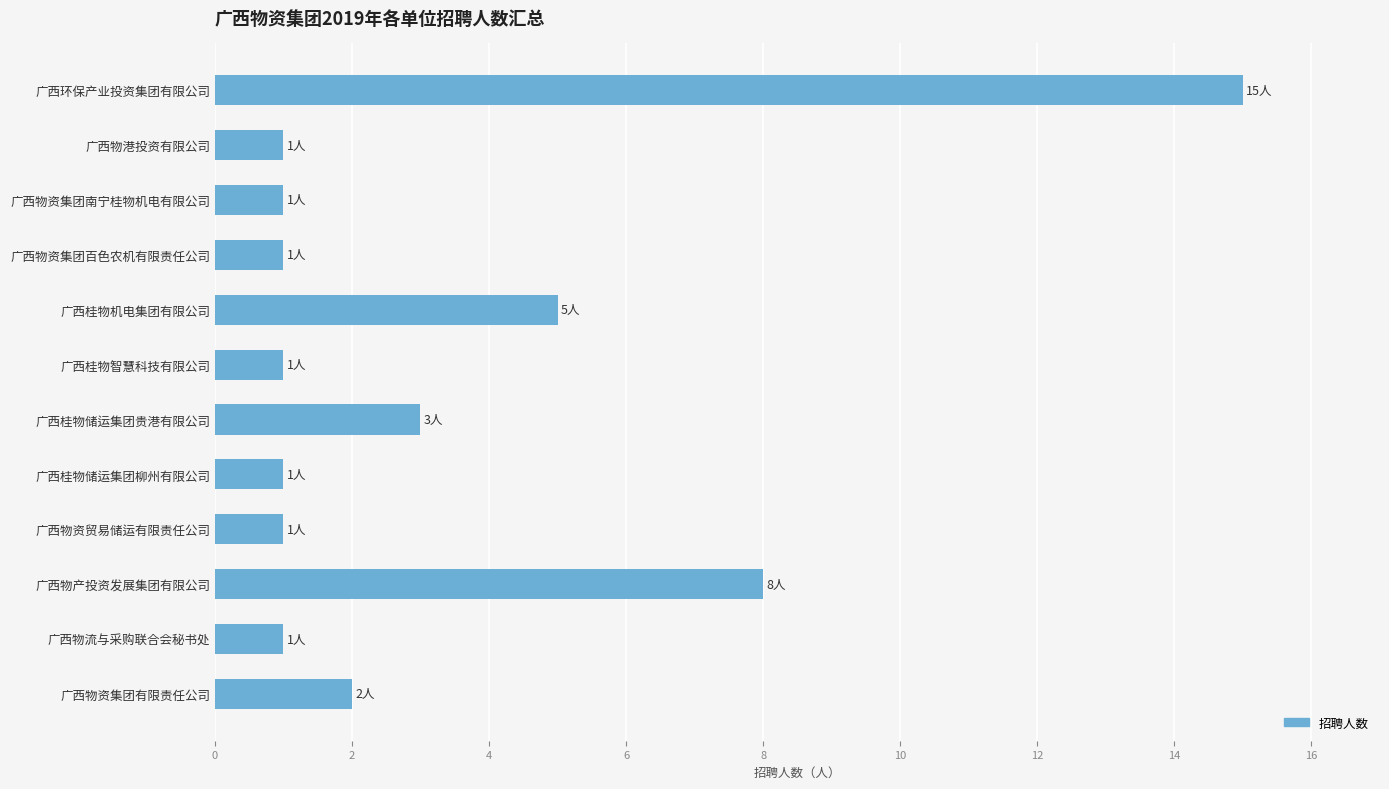

Which has a higher value, 广西物产投资发展集团有限公司 or 广西物资贸易储运有限责任公司?

广西物产投资发展集团有限公司